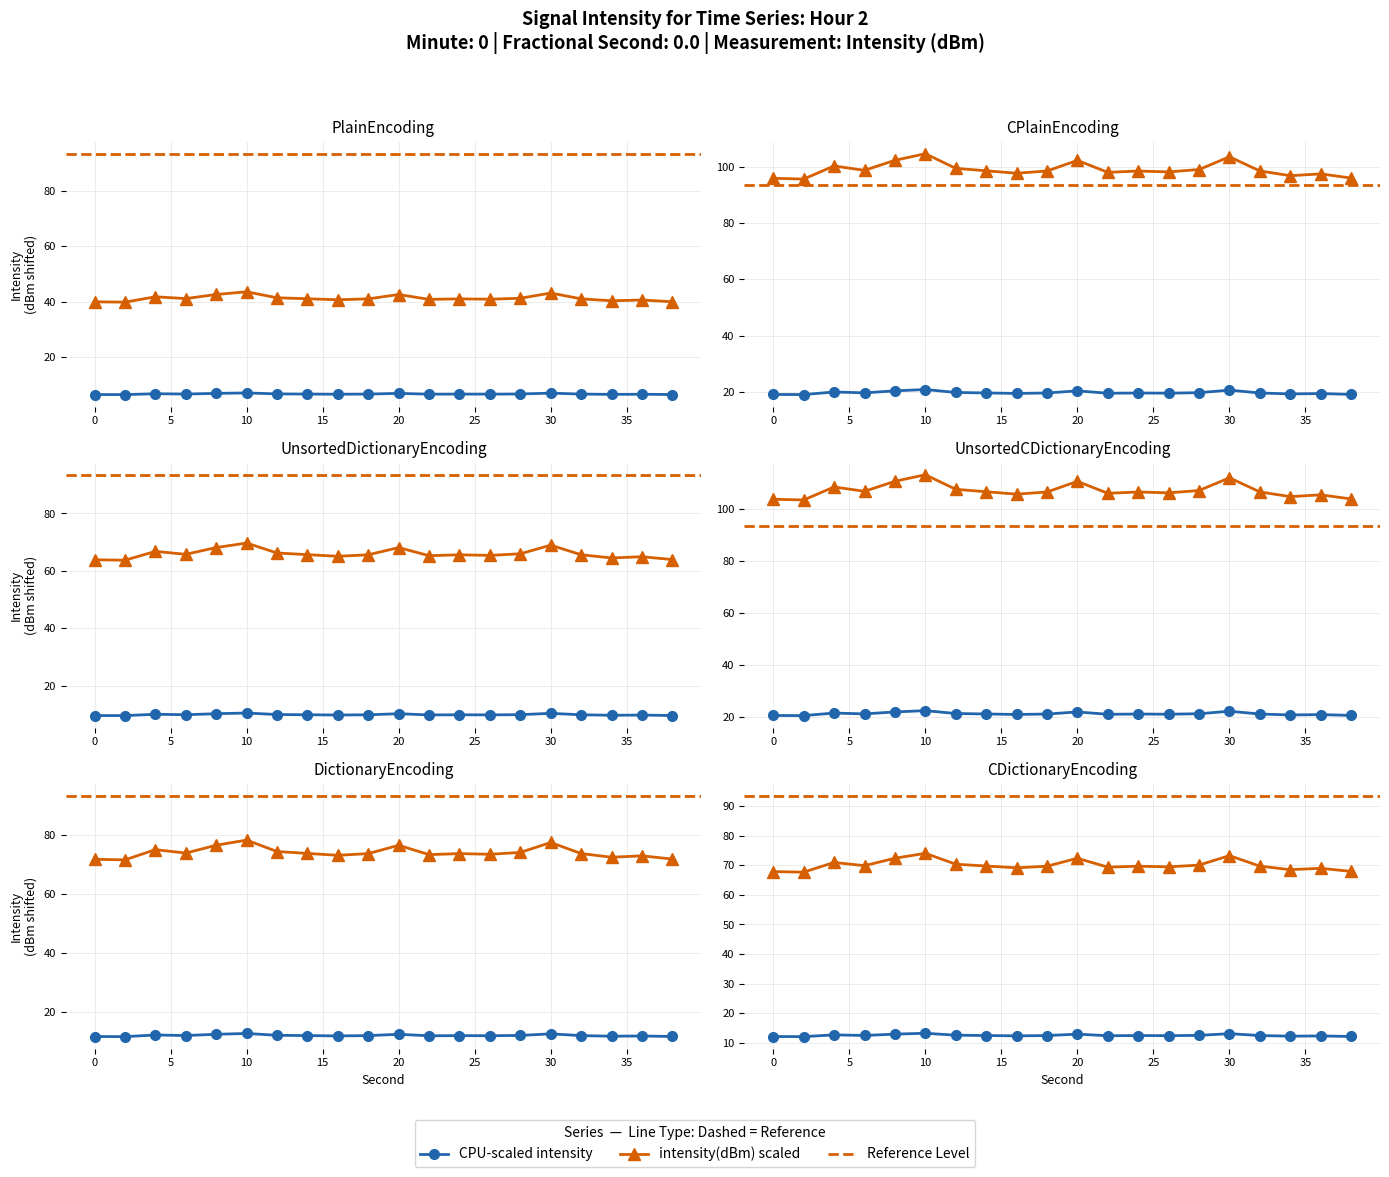

The value of second at 32 is 32.0. True or false?

True